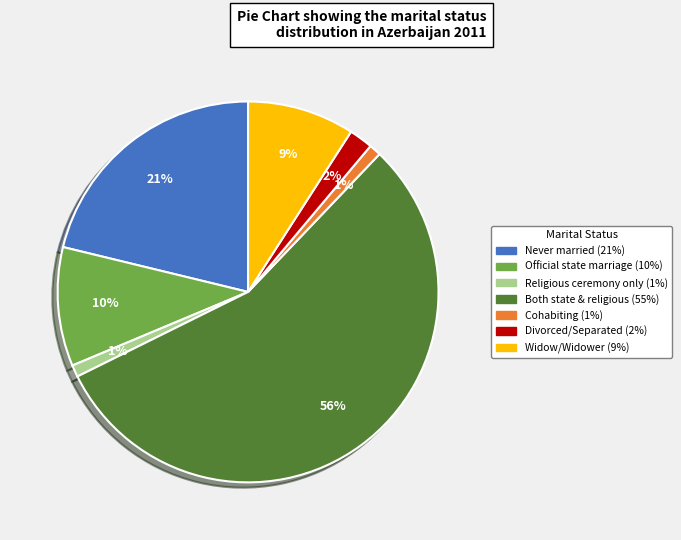

To the nearest percent, what is the average slice percentage?

14%